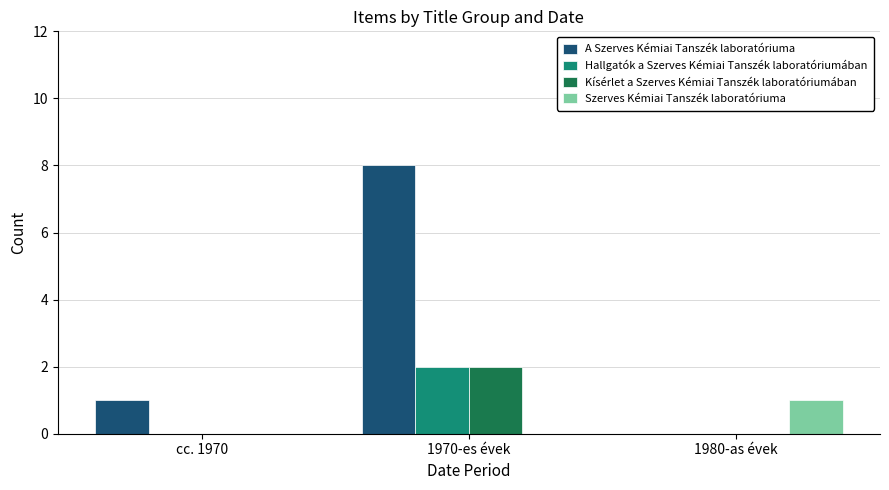

Reading left to right, what are all the values shown in this chart?

A Szerves Kémiai Tanszék laboratóriuma: 1	8	0
Hallgatók a Szerves Kémiai Tanszék laboratóriumában: 0	2	0
Kísérlet a Szerves Kémiai Tanszék laboratóriumában: 0	2	0
Szerves Kémiai Tanszék laboratóriuma: 0	0	1